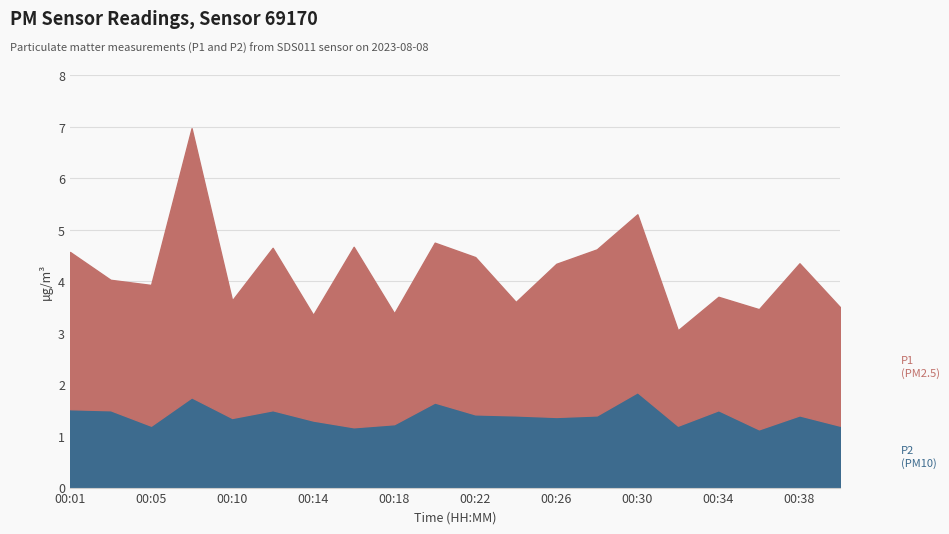

At which category does the chart reach its minimum across all series?

00:36